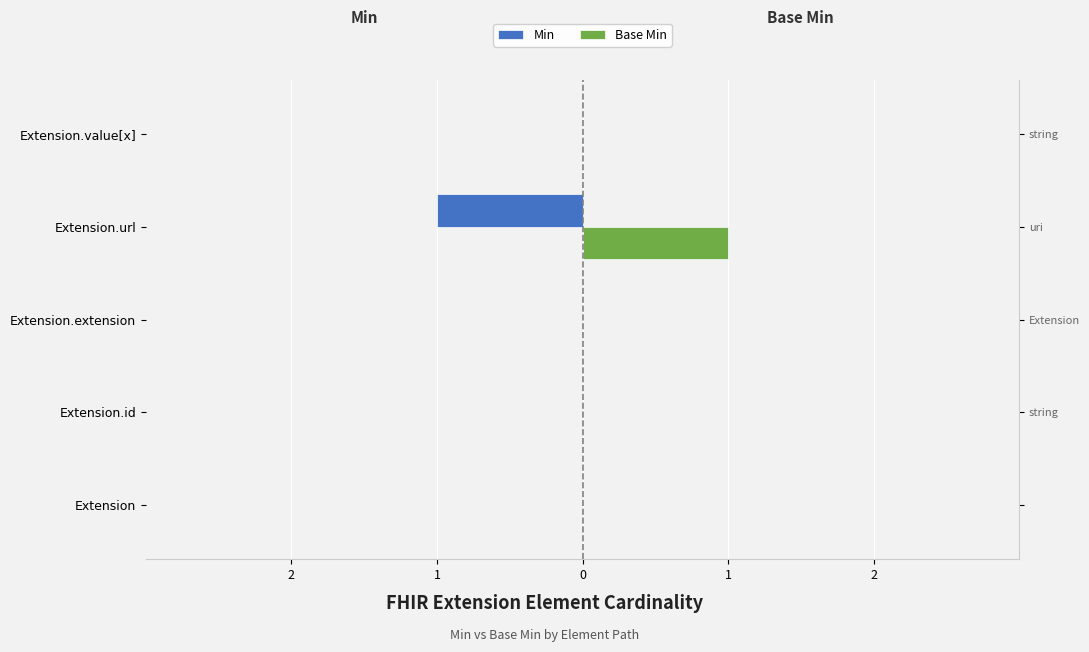

What is the highest value of the Base Min series?

1